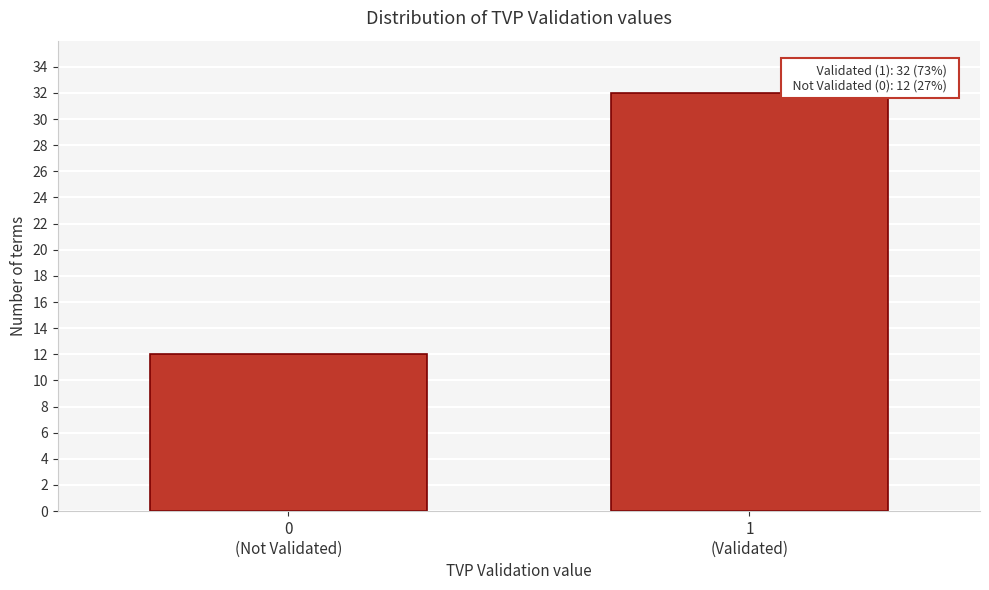

Reading left to right, list all the values displayed in this chart.

12	32